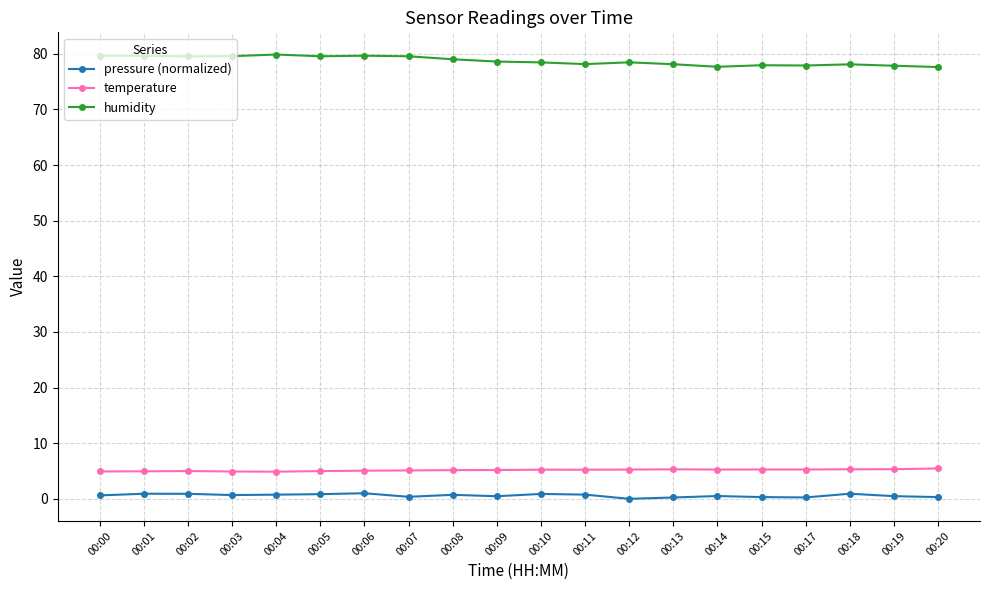

Count the number of categories in the chart.

20